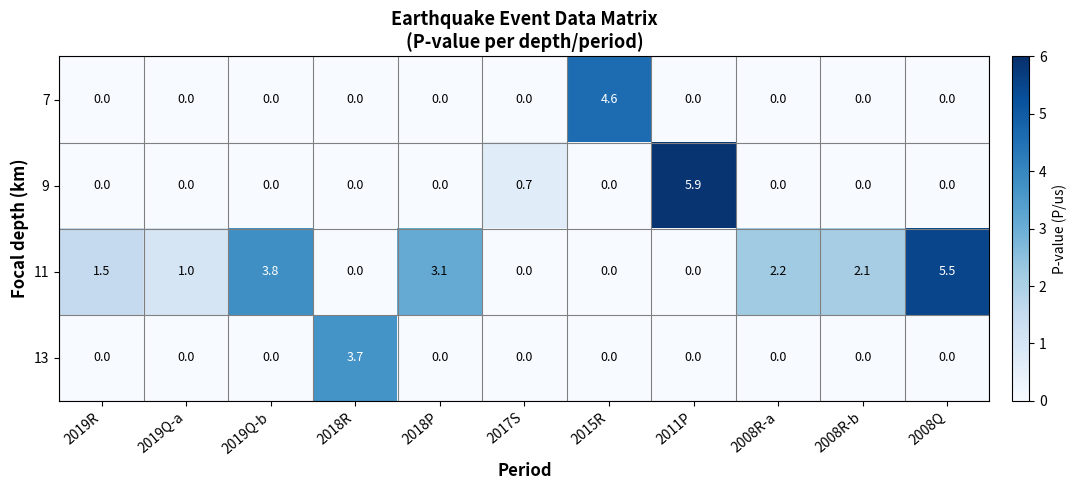

At how many categories does at least one series exceed 2?

8